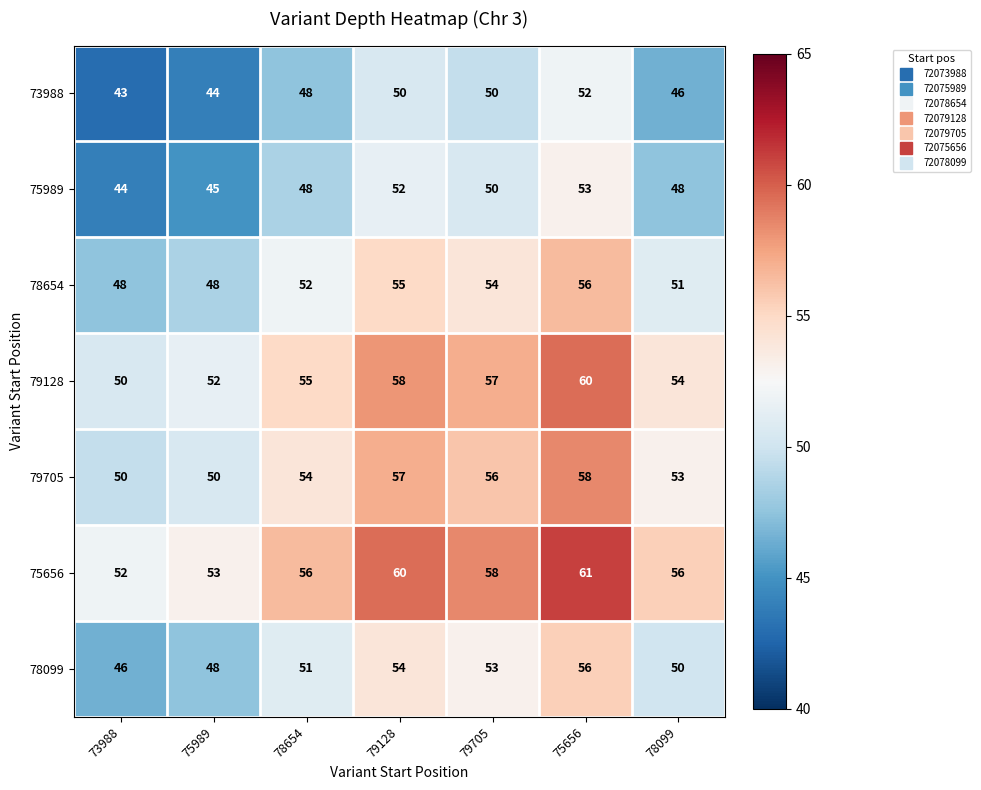

What is the difference between the highest and lowest values at 75989?

9